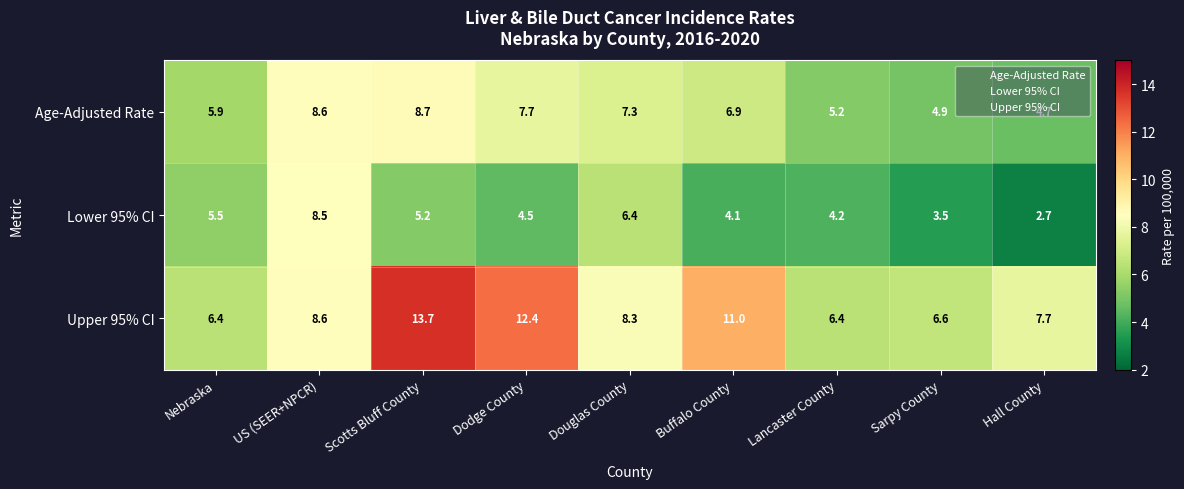

What is the average value of the Upper 95% CI series?

9.0